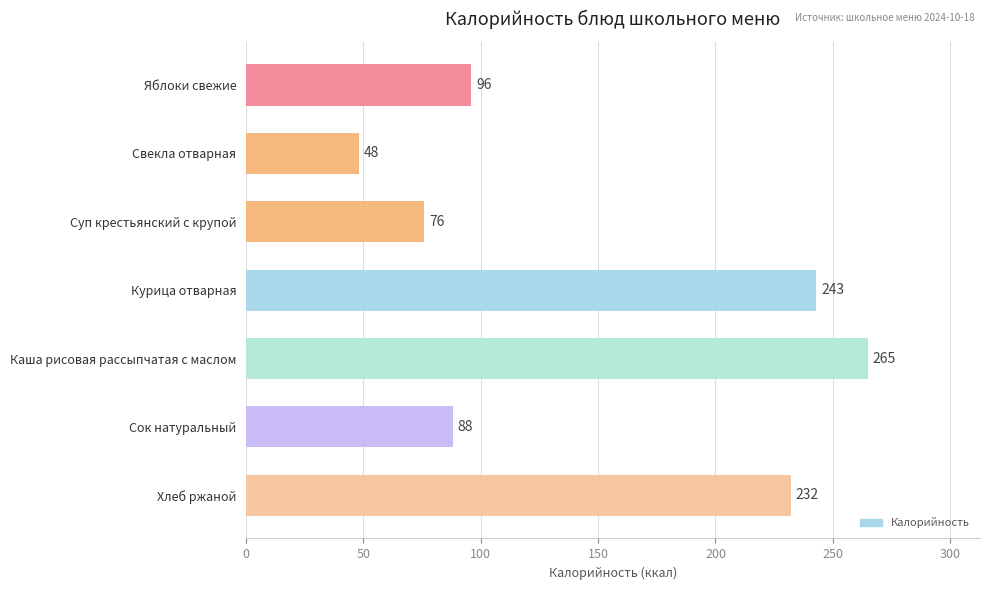

Rank the categories by value from lowest to highest.

Свекла отварная, Суп крестьянский с крупой, Сок натуральный, Яблоки свежие, Хлеб ржаной, Курица отварная, Каша рисовая рассыпчатая с маслом